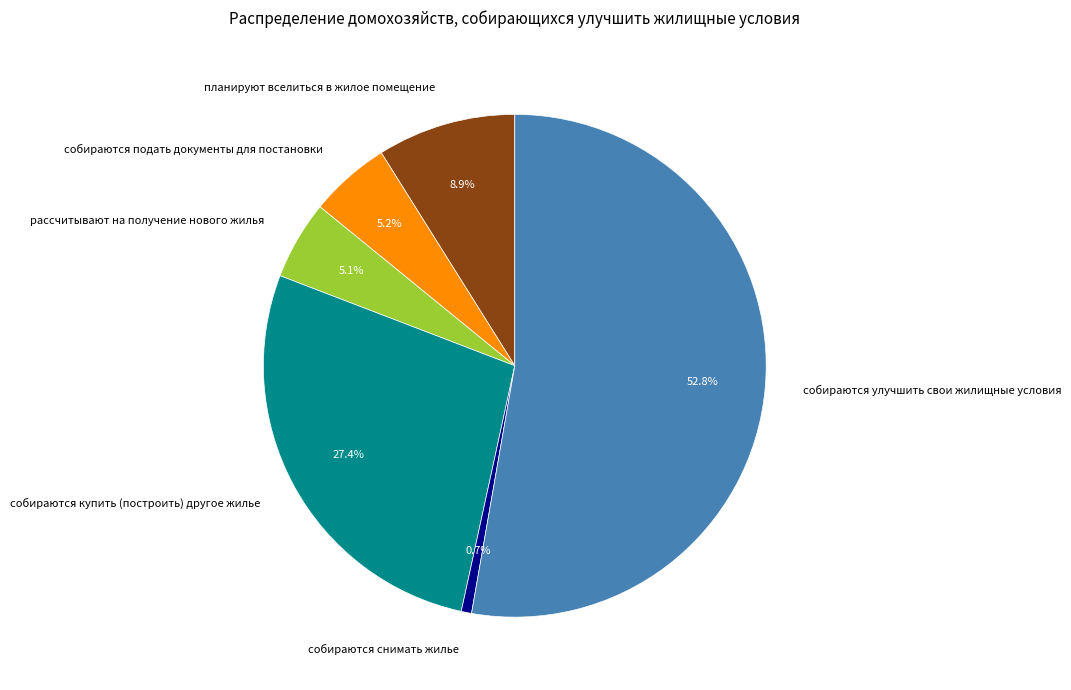

What is the total percentage of собираются улучшить свои жилищные условия and рассчитывают на получение нового жилья?

57.8%